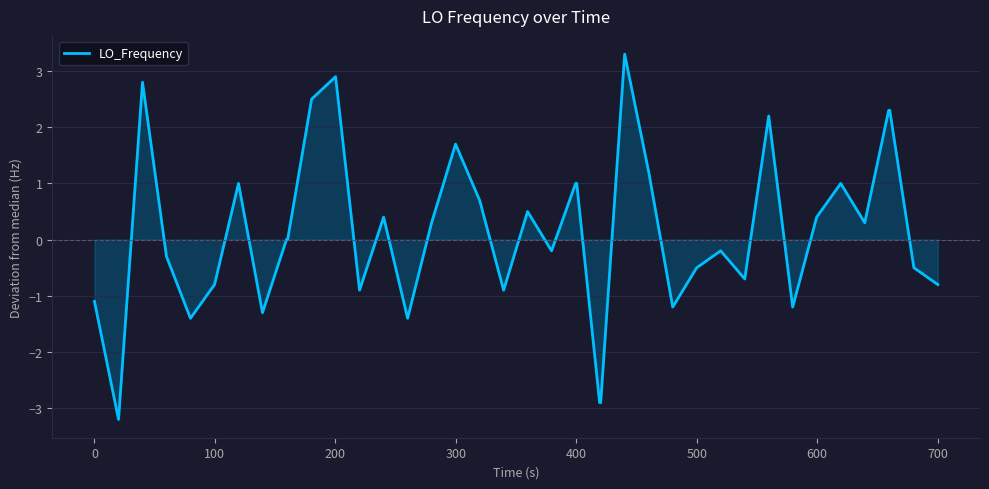

Reading left to right, extract all data points from this chart.

-1.1	-3.2	2.8	-0.3	-1.4	-0.8	1.0	-1.3	0.0	0.0	2.5	2.9	-0.9	0.4	-1.4	0.3	1.7	0.7	-0.9	0.5	-0.2	1.0	1.0	-2.9	-2.9	3.3	1.2	-1.2	-0.5	-0.2	-0.7	2.2	-1.2	0.4	1.0	0.3	2.3	2.3	-0.5	-0.8